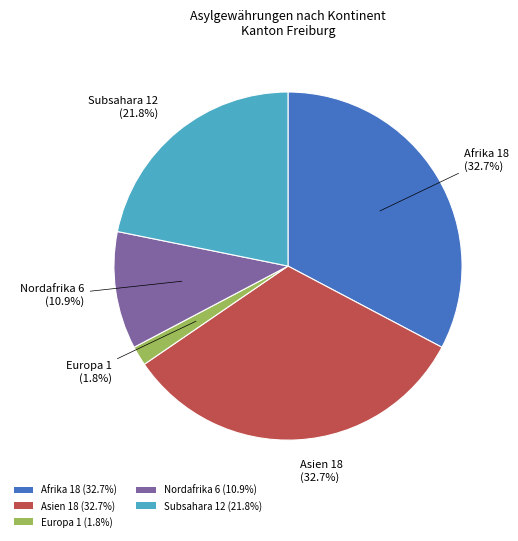

What is the smallest slice in the pie chart?

Europa 1 (1.8%)